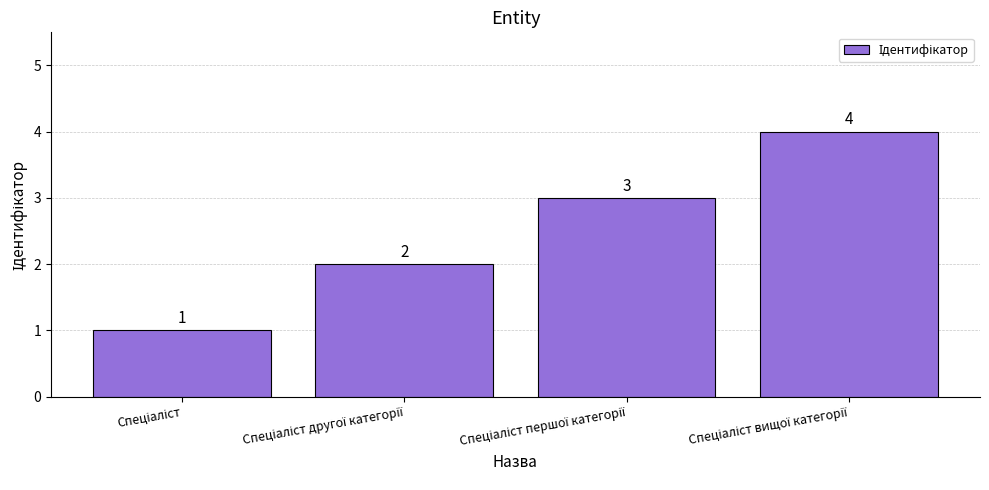

How many values are between 2 and 4?

3